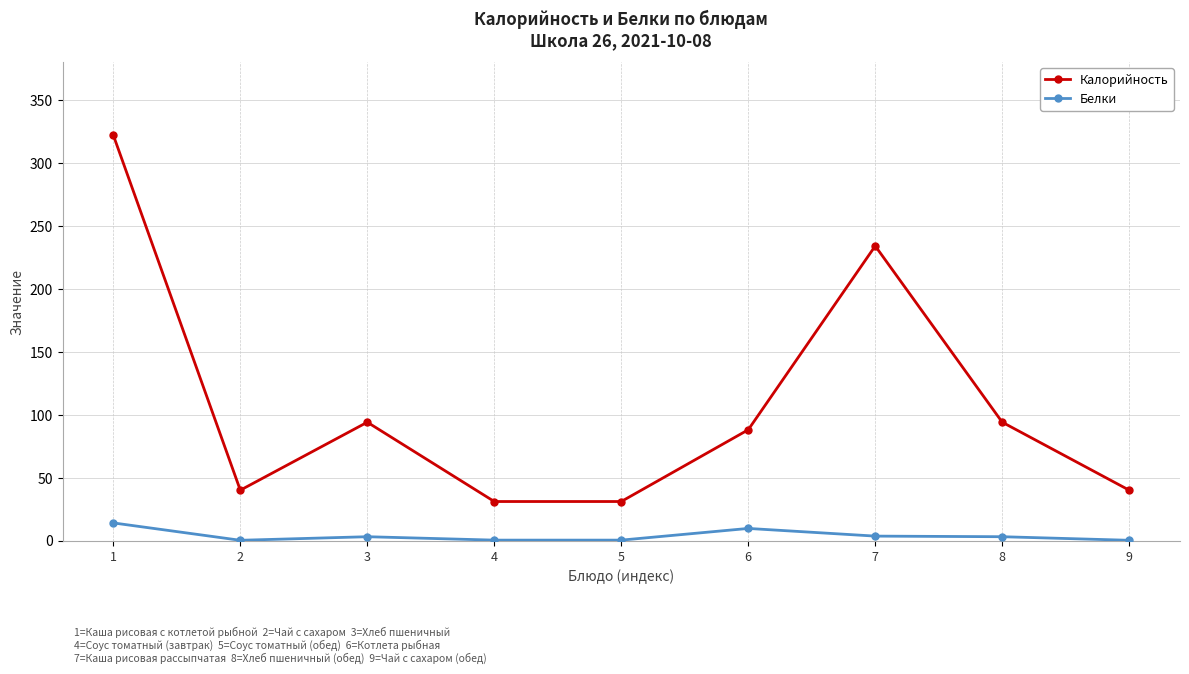

What is the approximate value of Белки at 9?

0.2